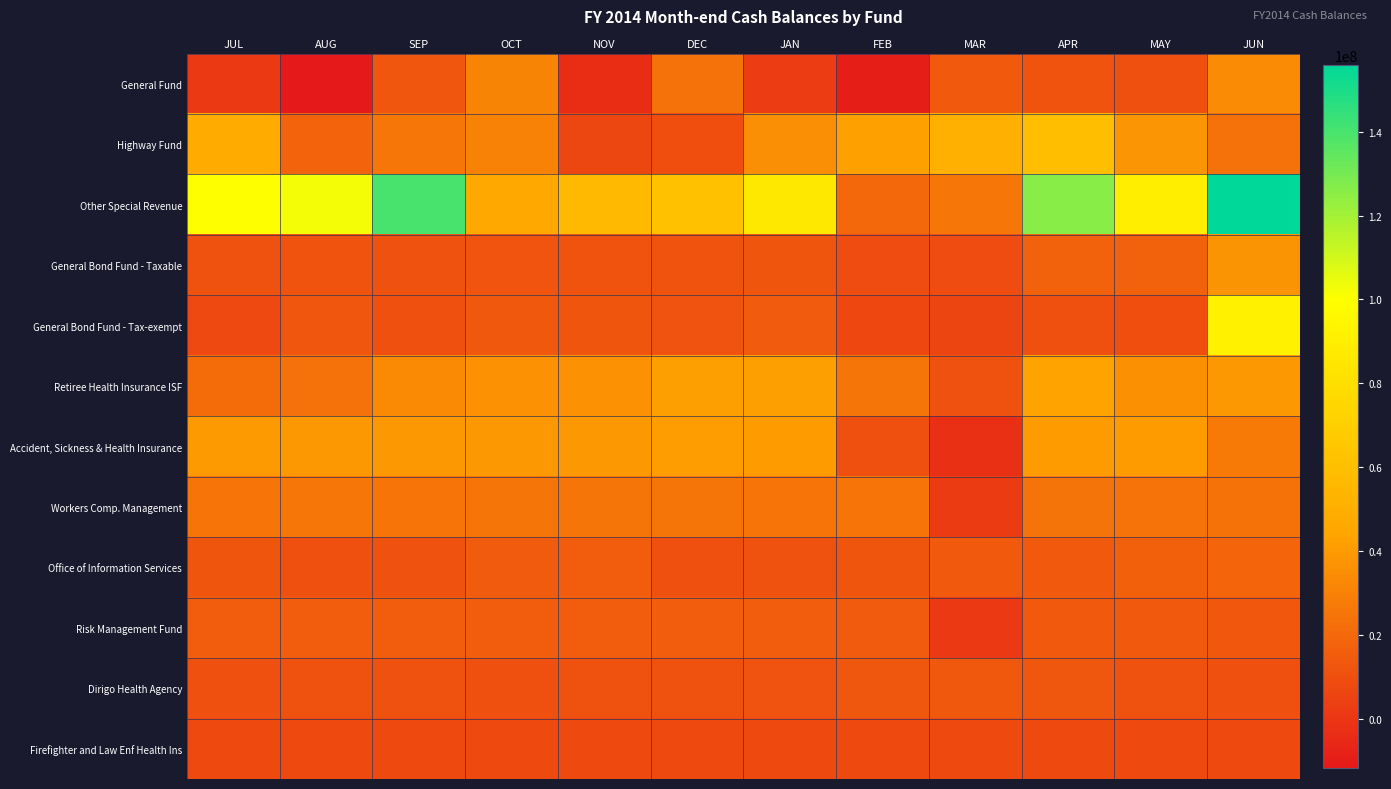

At JAN, list the series in order from smallest to largest.

General Fund, Firefighter and Law Enf Health Ins, Office of Information Services, Dirigo Health Agency, General Bond Fund - Taxable, General Bond Fund - Tax-exempt, Risk Management Fund, Workers Comp. Management, Highway Fund, Accident, Sickness & Health Insurance, Retiree Health Insurance ISF, Other Special Revenue